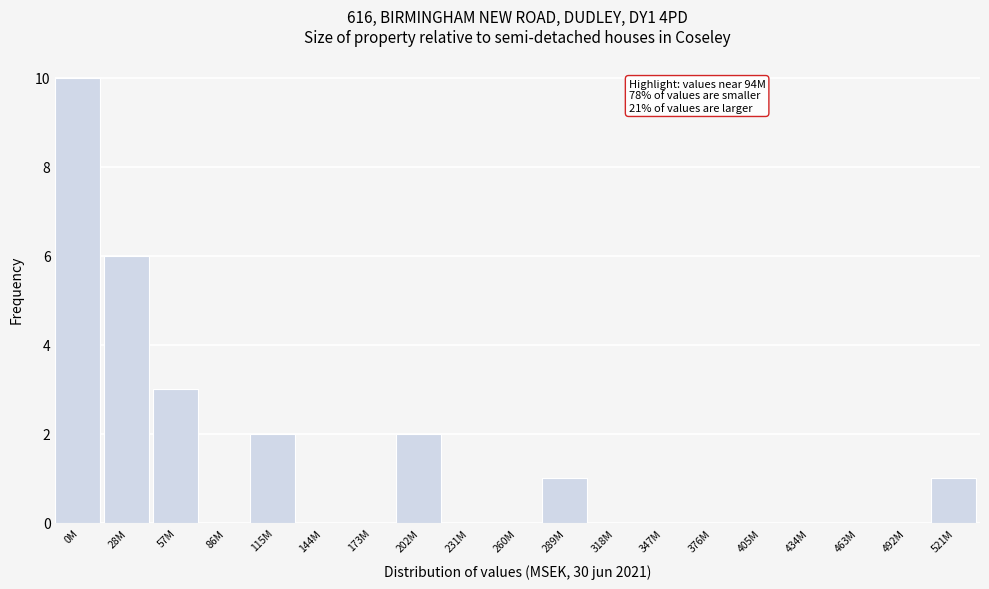

Reading left to right, extract all data points from this chart.

0M=10	28M=6	57M=3	86M=0	115M=2	144M=0	173M=0	202M=2	231M=0	260M=0	289M=1	318M=0	347M=0	376M=0	405M=0	434M=0	463M=0	492M=0	521M=1